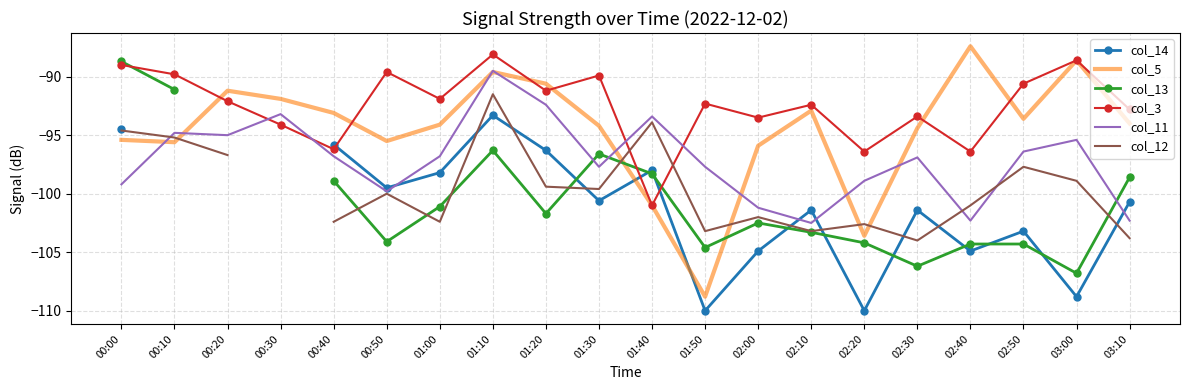

Which series changed the most between 02:00 and 02:20?

col_5